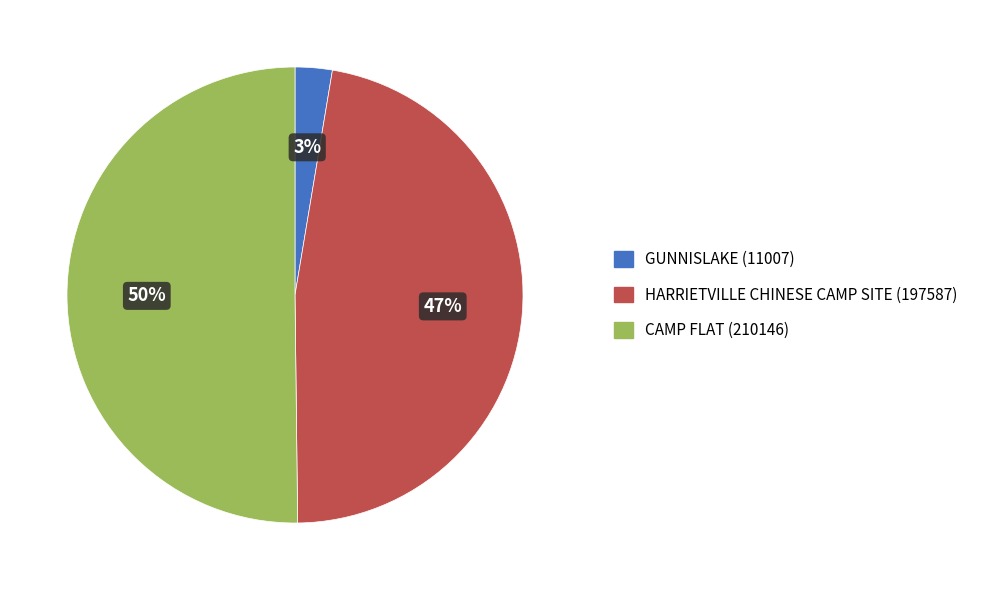

Approximately how many times larger is the value at GUNNISLAKE compared to HARRIETVILLE CHINESE CAMP SITE?

0.1